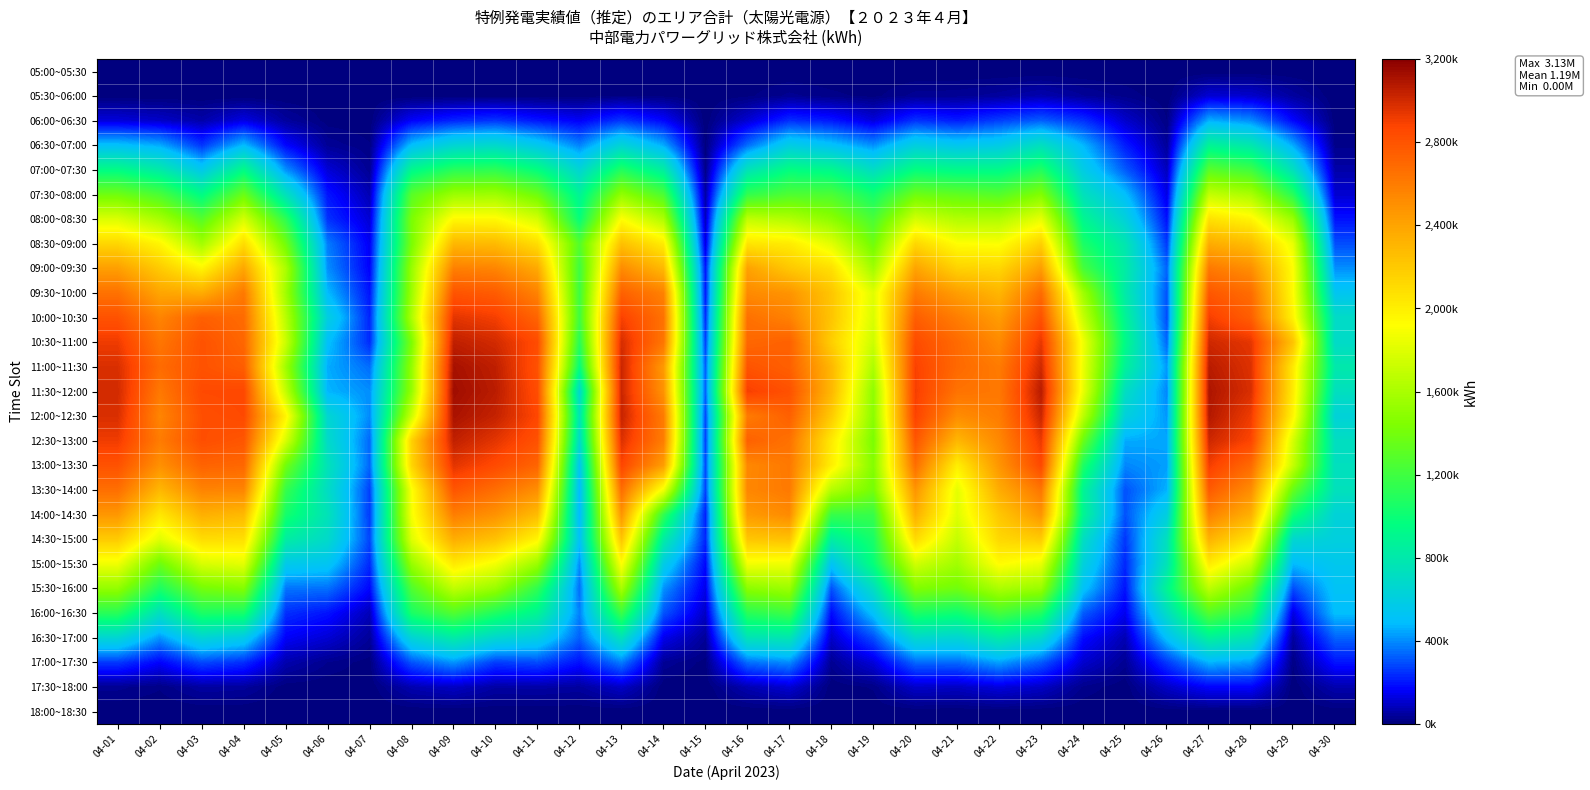

At how many categories does at least one series exceed 2750922?

13